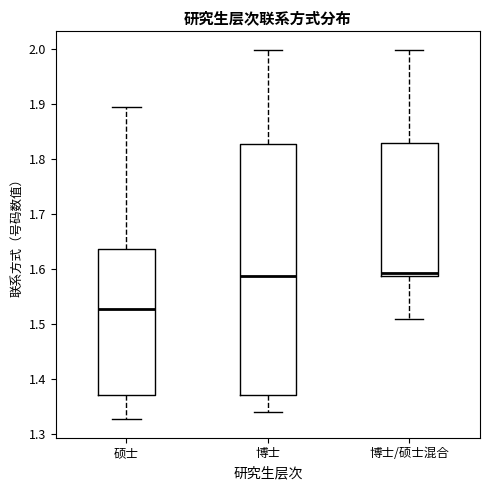

Which box's median line is the lowest?

硕士